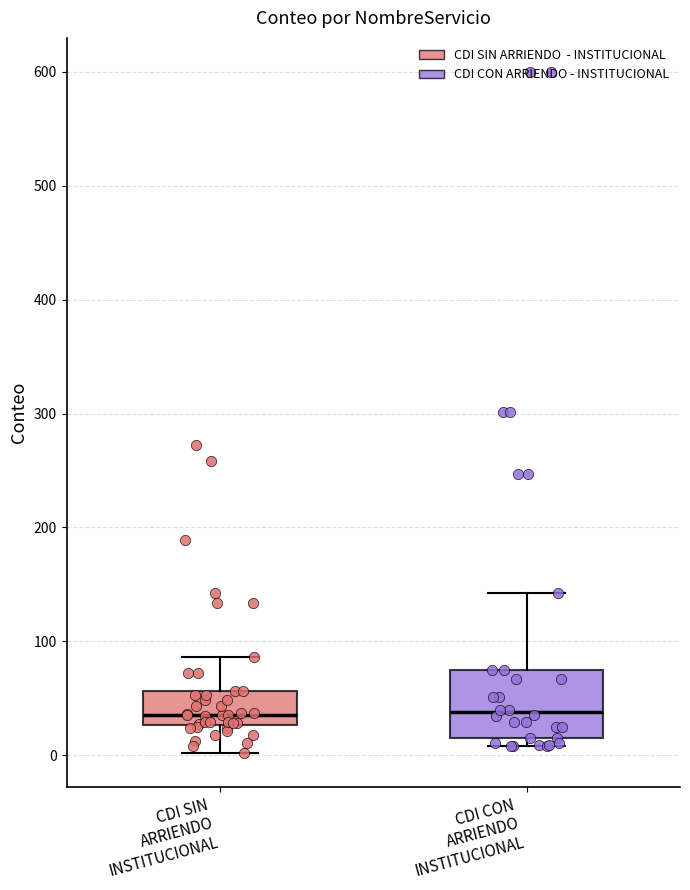

Reading left to right, transcribe this box plot: for each box, give where its median line is, the range the box spans, and where its two whiskers end, as read against the y-axis. The values are not printed on the chart, so give them approximately, as read against the axis.

CDI SIN ARRIENDO INSTITUCIONAL: median 40, box 30 to 60, whiskers 0 to 90
CDI CON ARRIENDO INSTITUCIONAL: median 40, box 20 to 80, whiskers 10 to 140